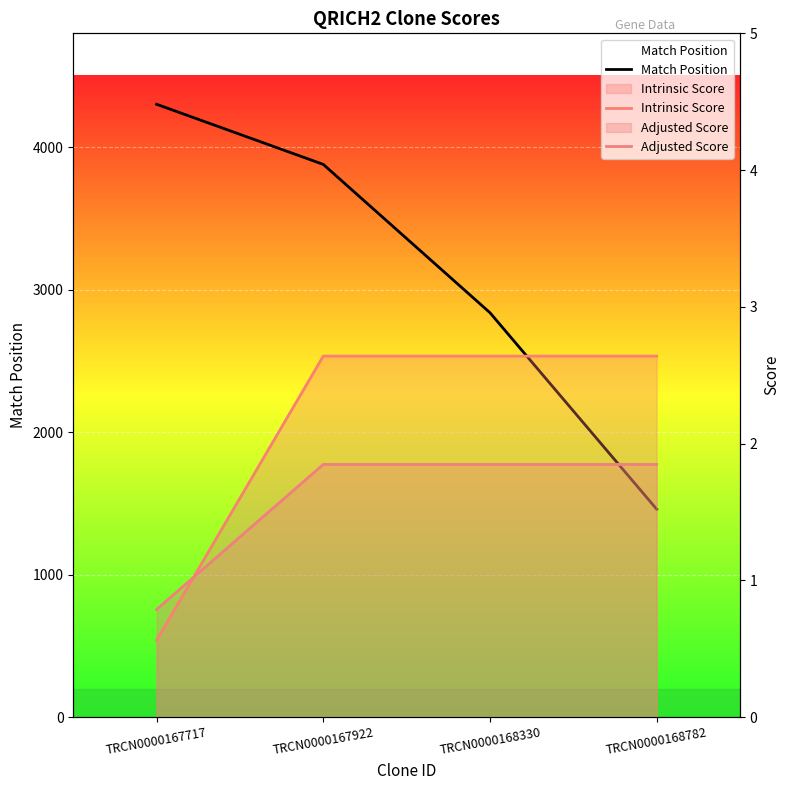

Reading left to right, list all the values displayed in this chart.

Match Position: 4302.0	3880.0	2839.0	1460.0
Intrinsic Score: 0.6	2.6	2.6	2.6
Adjusted Score: 0.8	1.8	1.8	1.8